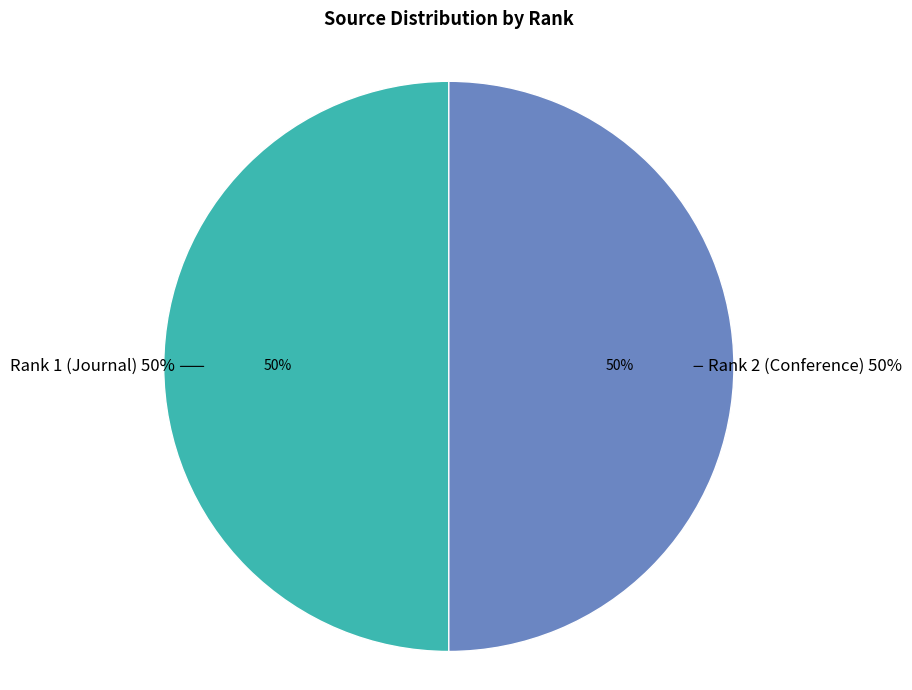

Rank the categories by value from highest to lowest.

Rank 2 (Conference), Rank 1 (Journal)